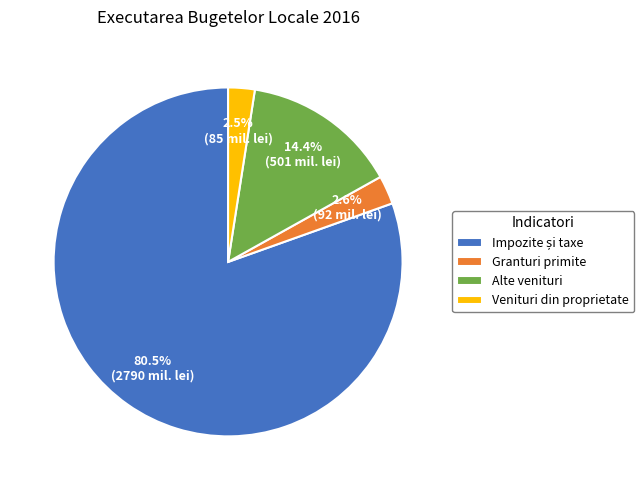

How many slices are in this pie chart?

4